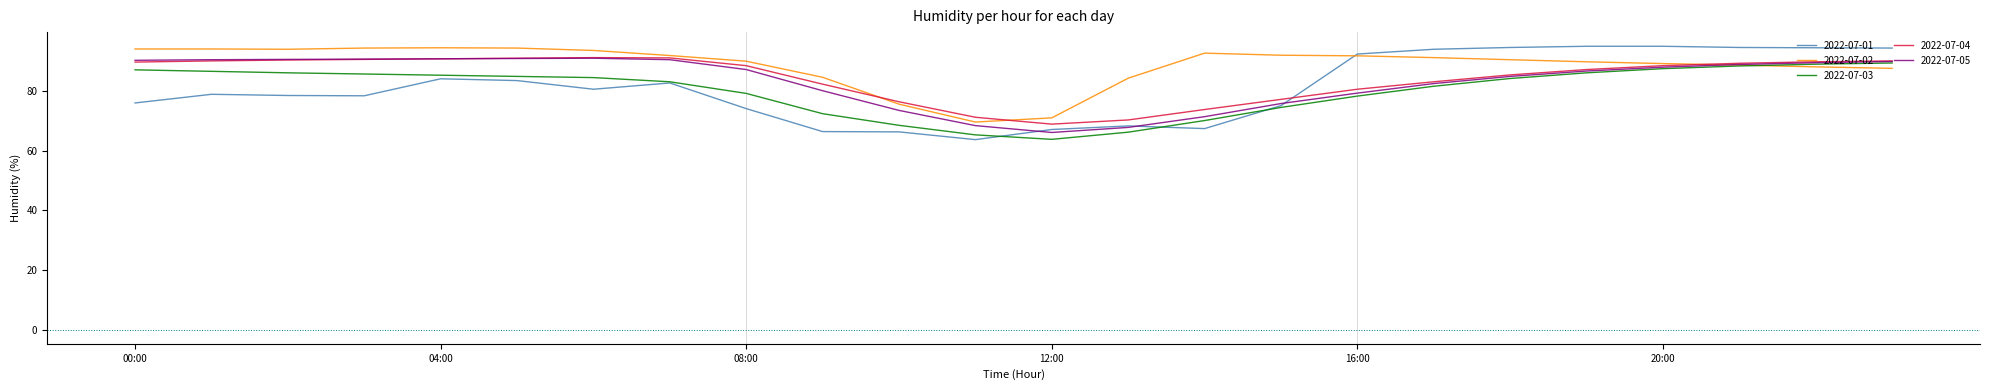

What is the maximum value for 2022-07-01?

95.0